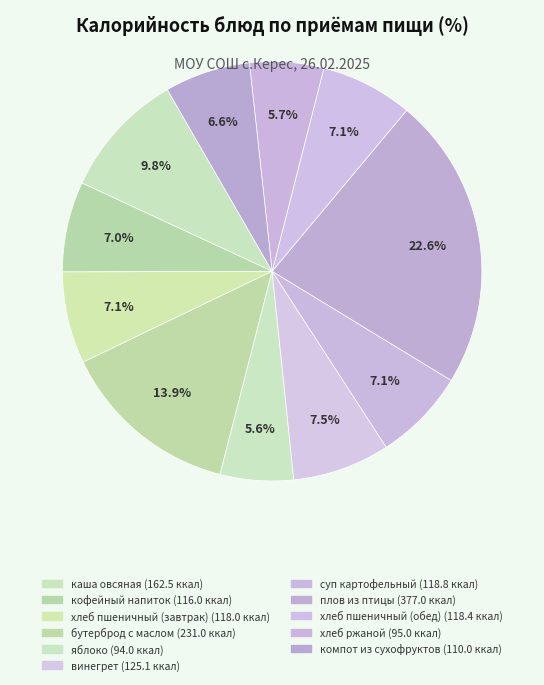

What percentage is the каша овсяная slice, to the nearest percent?

10%